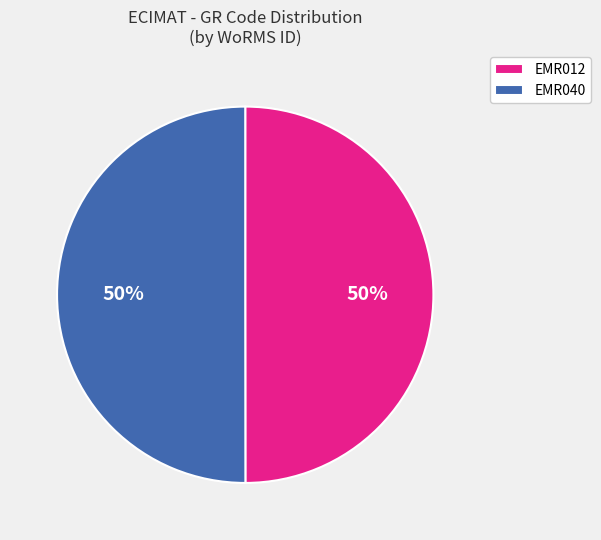

How many segments does this pie chart have?

2